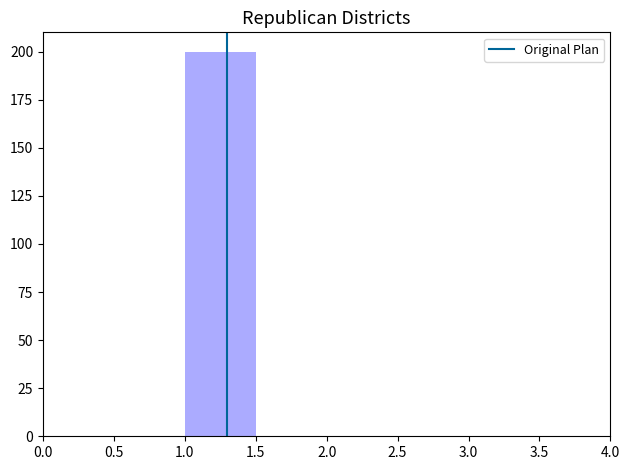

Reading left to right, list every bar in this chart as the range it spans on the x-axis followed by its height. The values are not printed on the chart, so give them approximately, as read against the axis.

0.0 to 0.5: 0
0.5 to 1.0: 0
1.0 to 1.5: 200
1.5 to 2.0: 0
2.0 to 2.5: 0
2.5 to 3.0: 0
3.0 to 3.5: 0
3.5 to 4.0: 0